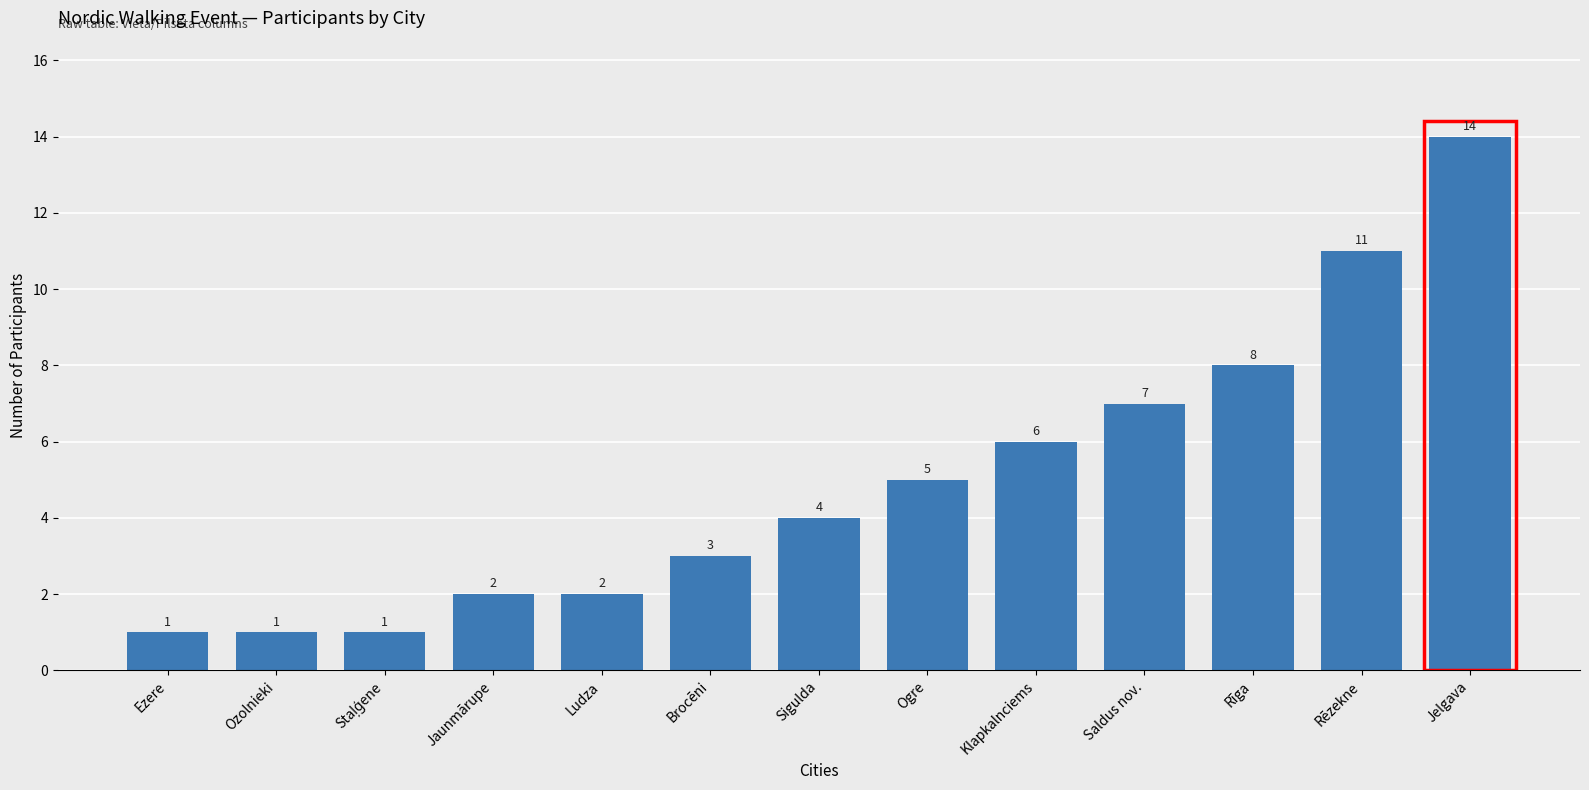

What is the sum of all values?

65